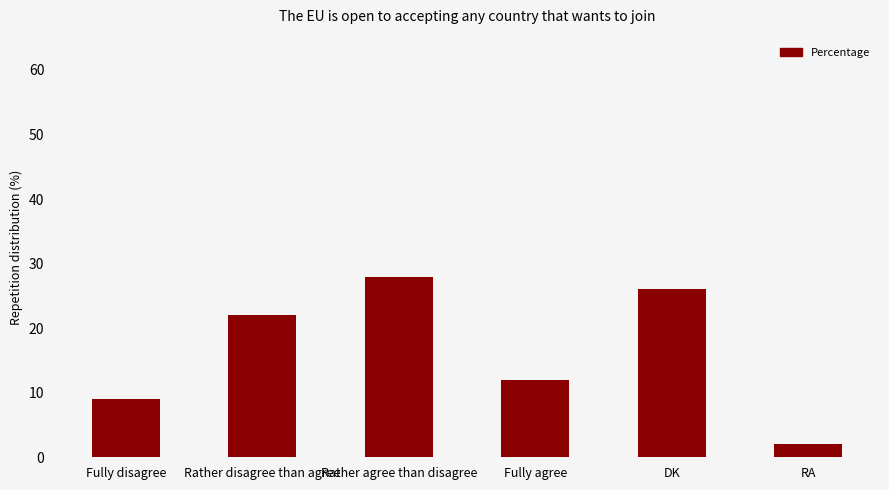

The value at Fully disagree is 9. True or false?

True